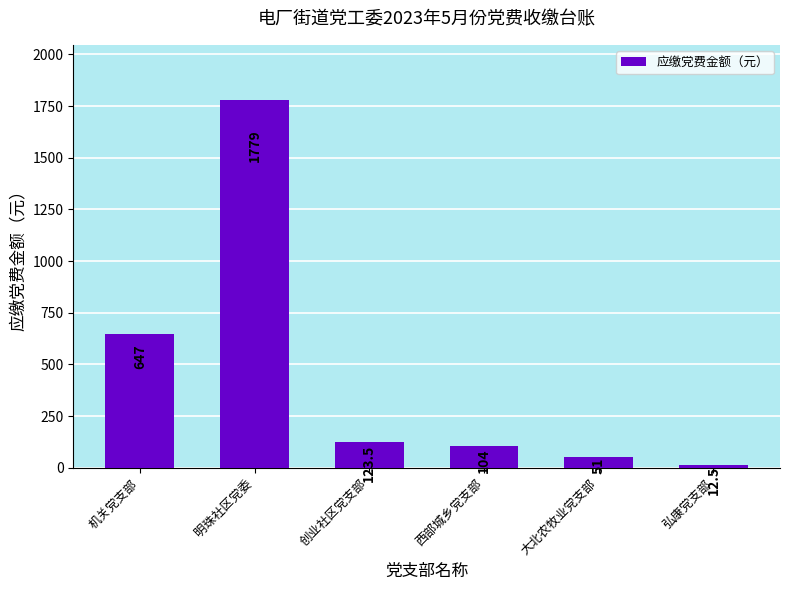

What is the greatest value displayed?

1779.0